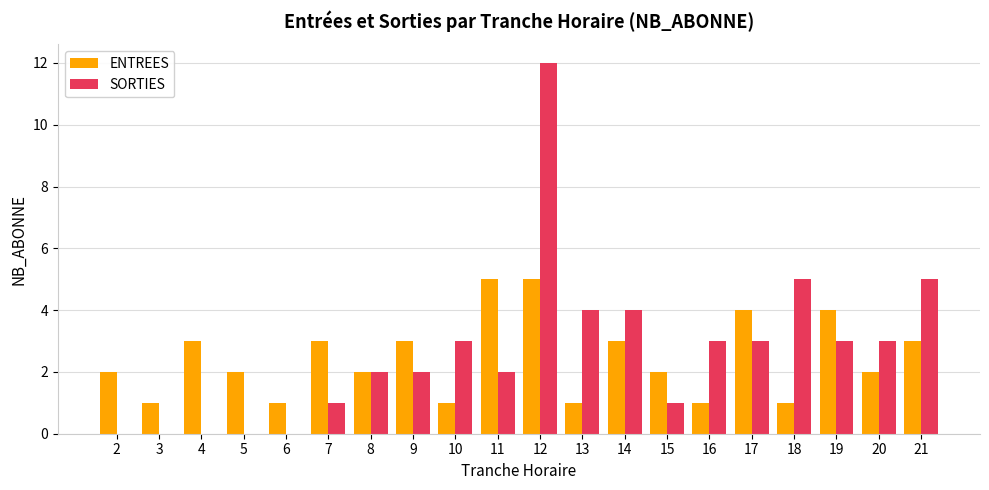

Which series has the largest total across all categories?

SORTIES